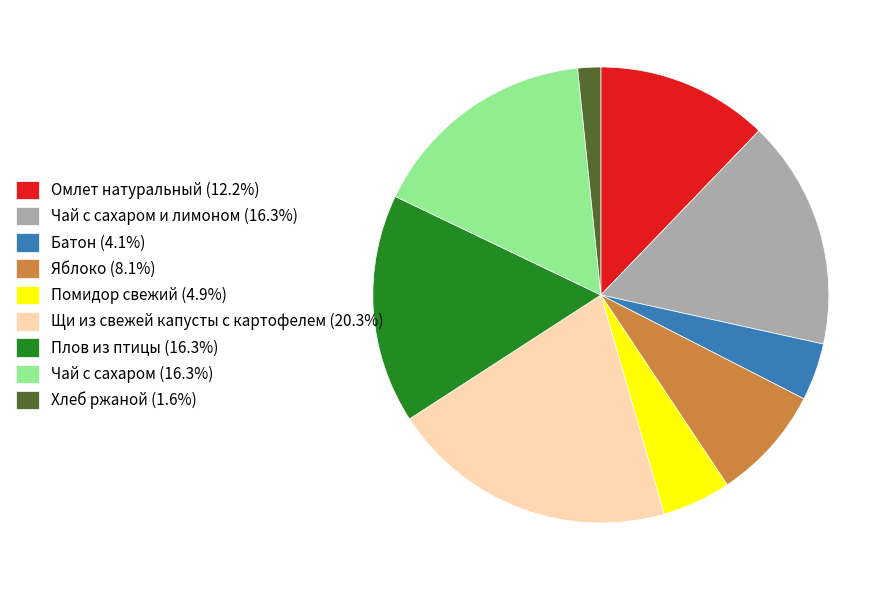

How many segments does this pie chart have?

9